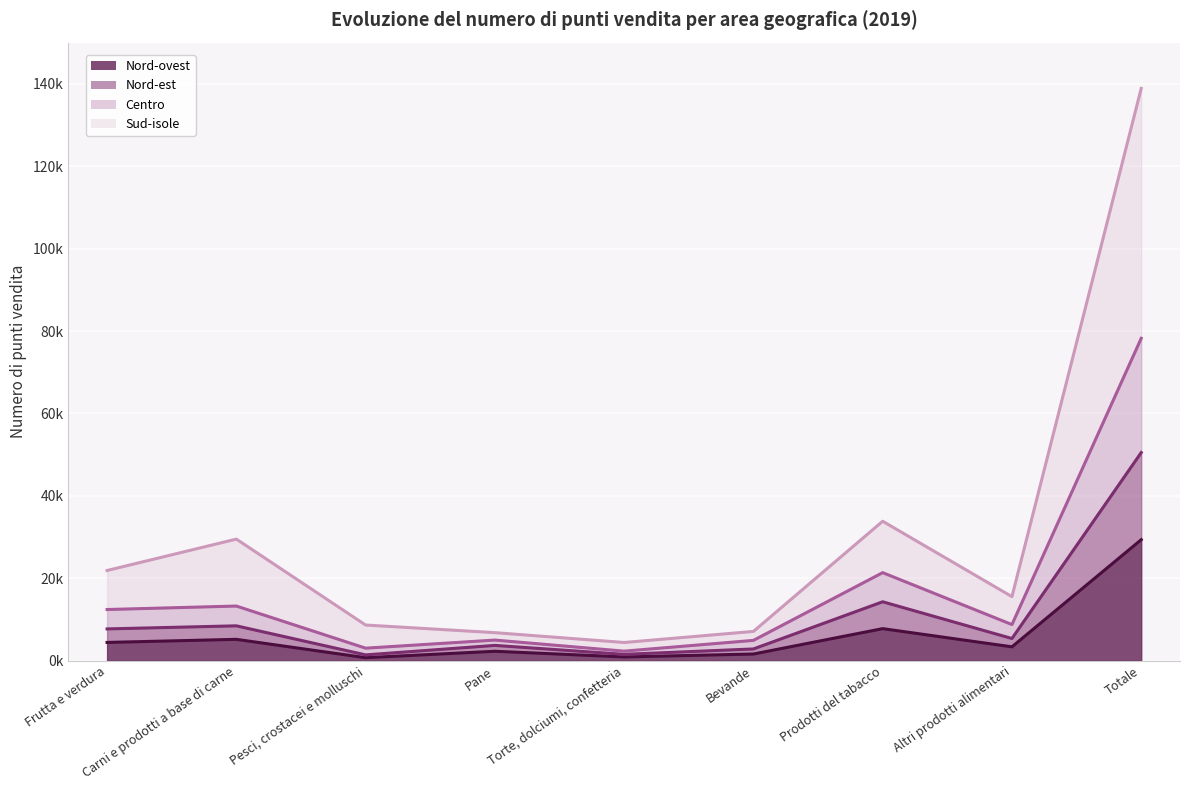

Reading left to right, extract all data points from this chart.

Nord-ovest: 4.4	5.2	0.7	2.3	0.9	1.6	7.8	3.3	29.4
Nord-est: 7.7	8.4	1.4	3.7	1.5	2.8	14.3	5.4	50.5
Centro: 12.4	13.2	3.0	5.0	2.3	4.9	21.4	8.7	78.2
Sud-isole: 21.9	29.5	8.6	6.8	4.4	7.1	33.8	15.5	138.9